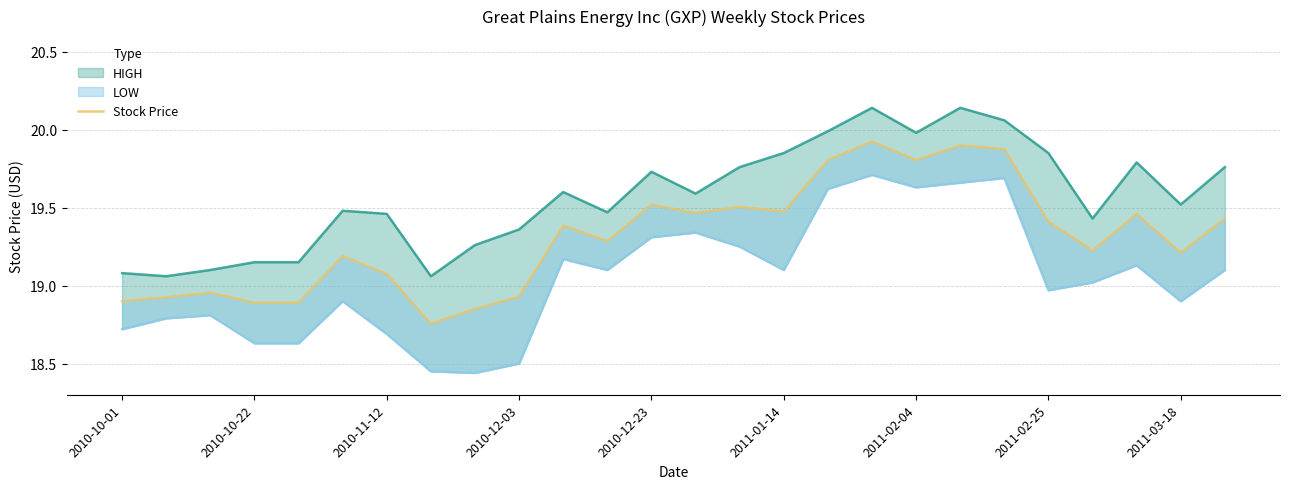

How many interior local peaks (higher than both neighbors) does the data have?

8